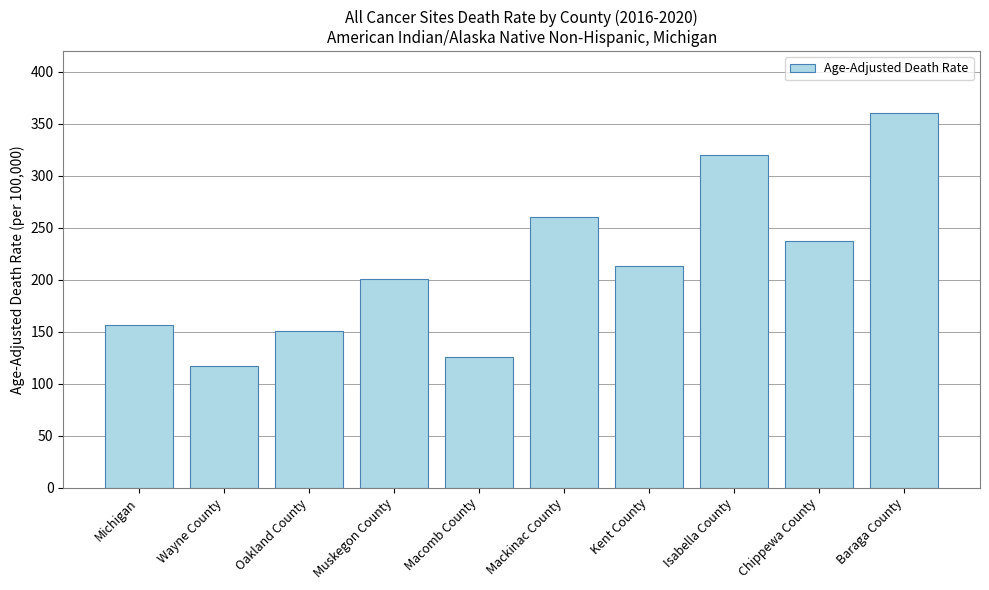

What is the label of the 5th bar from the right?

Mackinac County